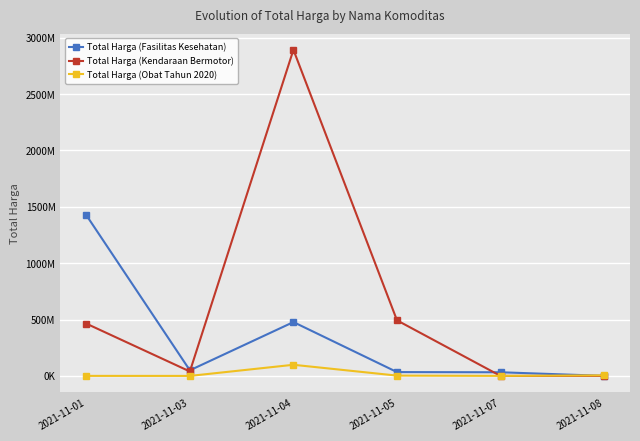

Is the value of Total Harga (Kendaraan Bermotor) at 2021-11-07 greater than the value of Total Harga (Obat Tahun 2020) at 2021-11-08?

No